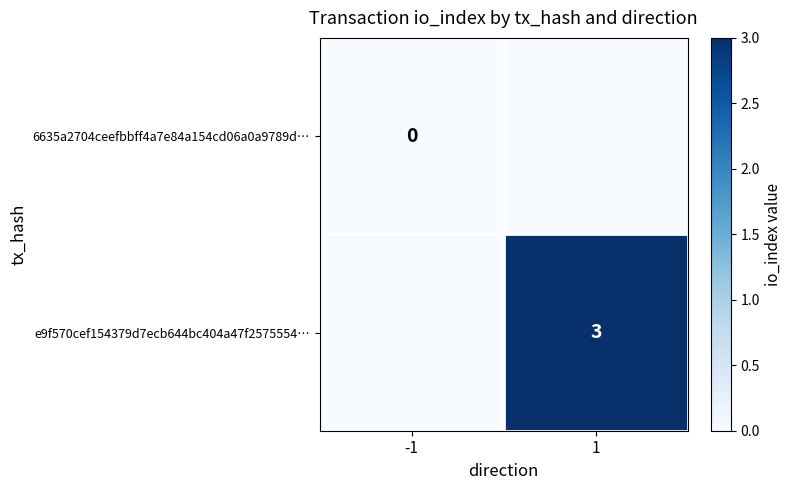

The value of e9f570cef154379d7ecb644bc404a47f2575554… at 1 is 3. True or false?

True